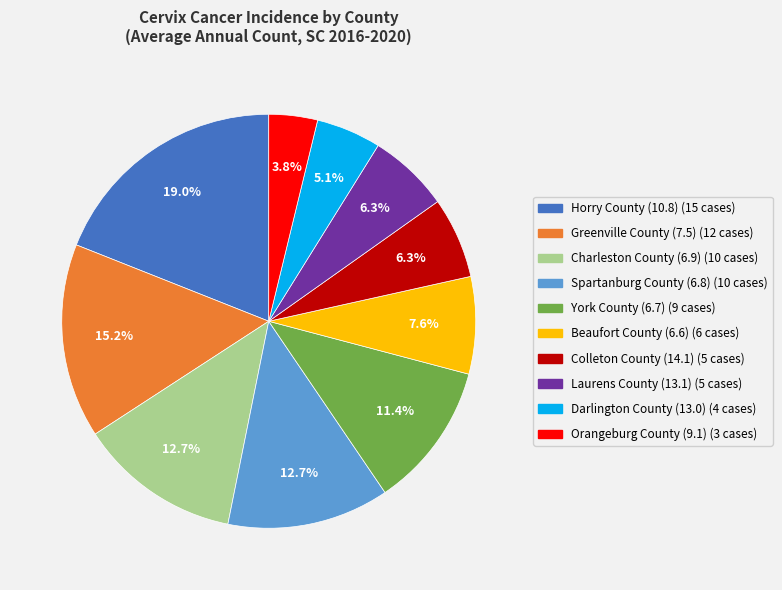

To the nearest percent, what is the difference between the largest and smallest slice percentages?

15%